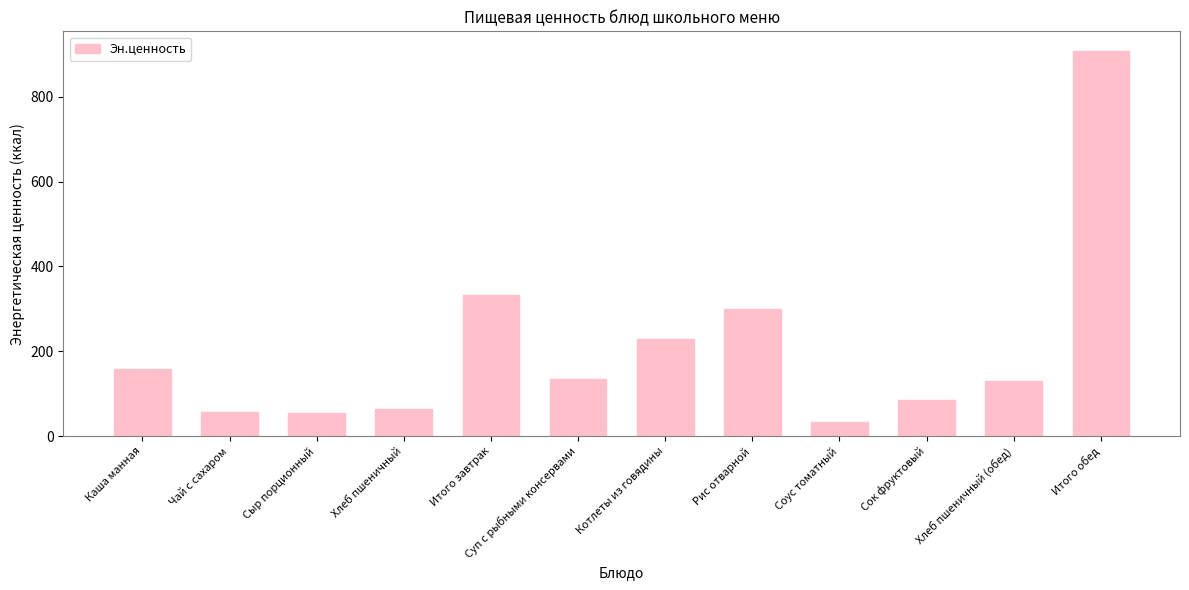

What value does the data have at Хлеб пшеничный (обед)?

129.4